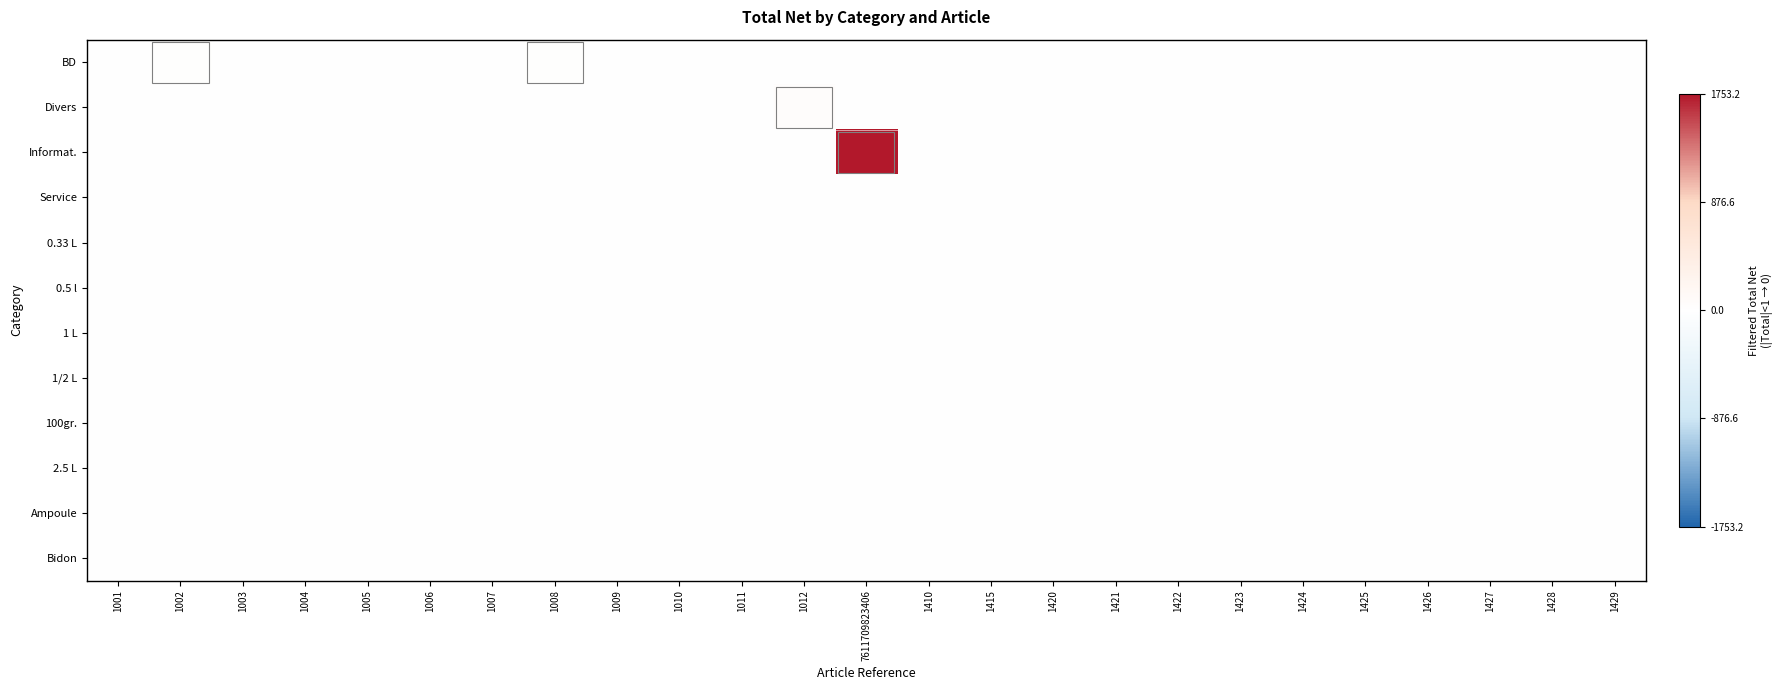

At 1011, list the series in order from smallest to largest.

BD, Divers, Informat., Service, 0.33 L, 0.5 l, 1 L, 1/2 L, 100gr., 2.5 L, Ampoule, Bidon